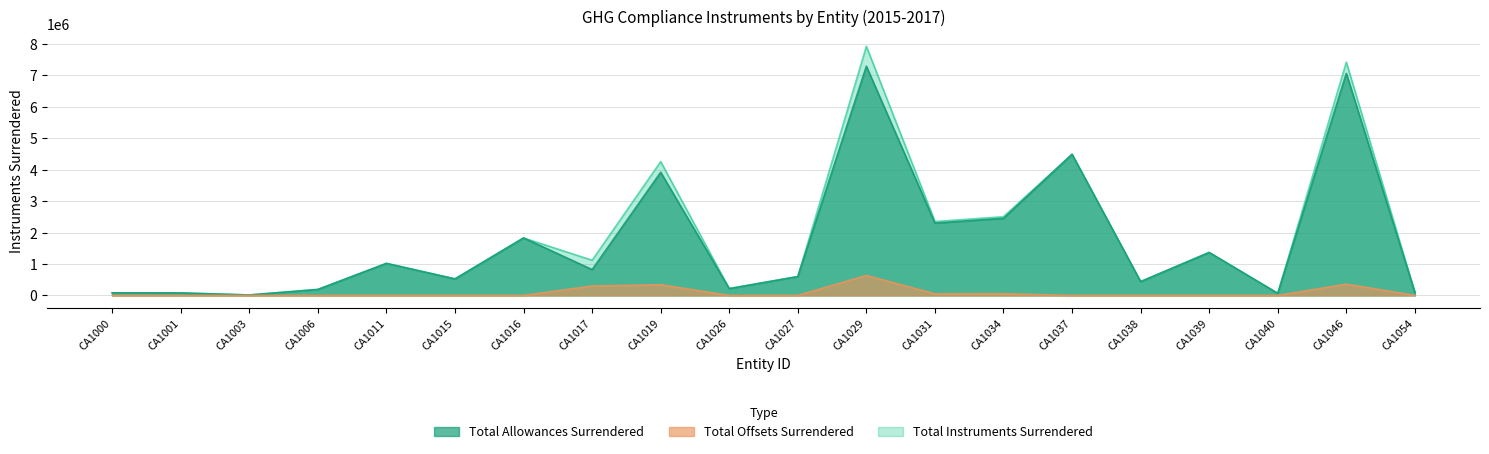

In Total Instruments Surrendered, how many points are higher than both neighbors (excluding endpoints)?

7